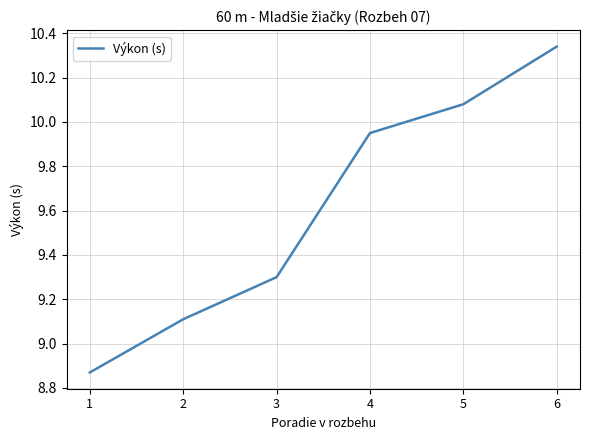

Which label corresponds to the largest value in the chart?

6